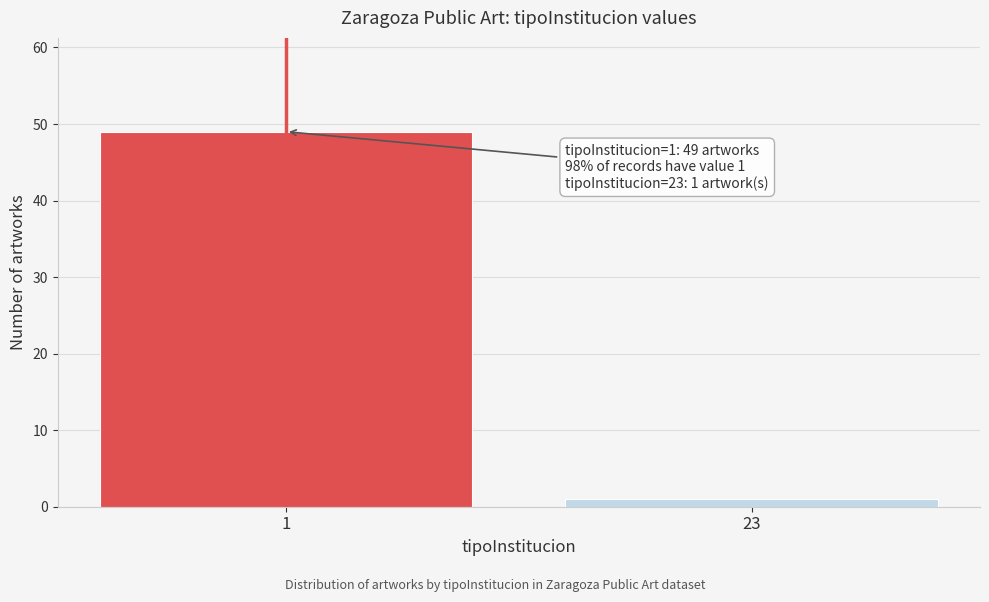

Reading left to right, transcribe all the data shown in this chart.

49	1